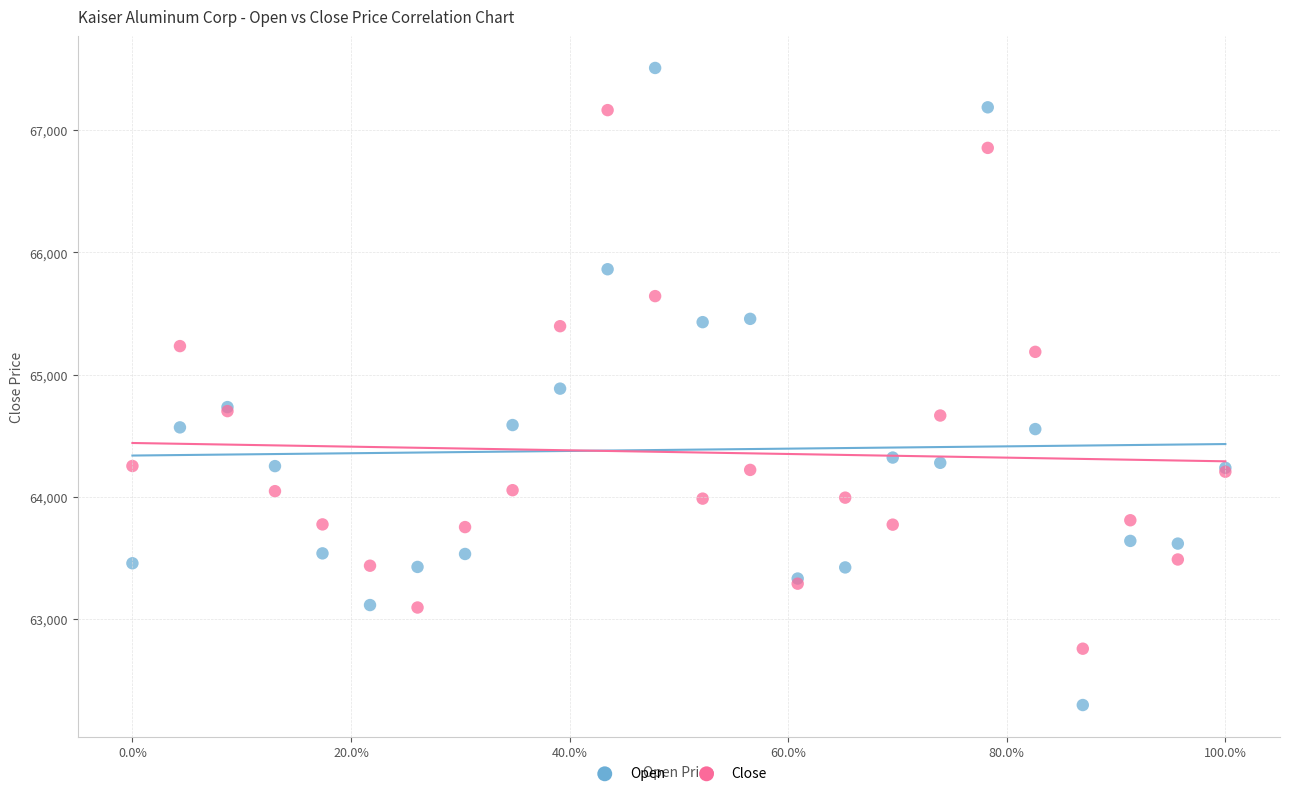

Which series reaches the maximum Y coordinate?

Open